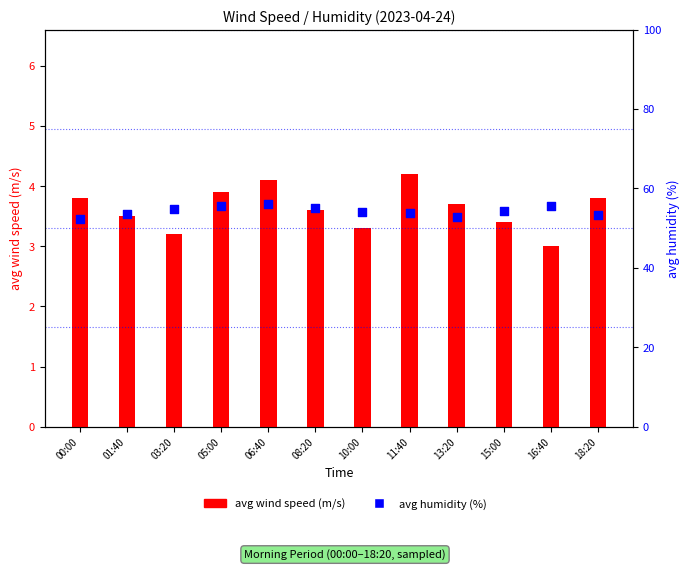

Which series has the largest total across all categories?

avg humidity (%)